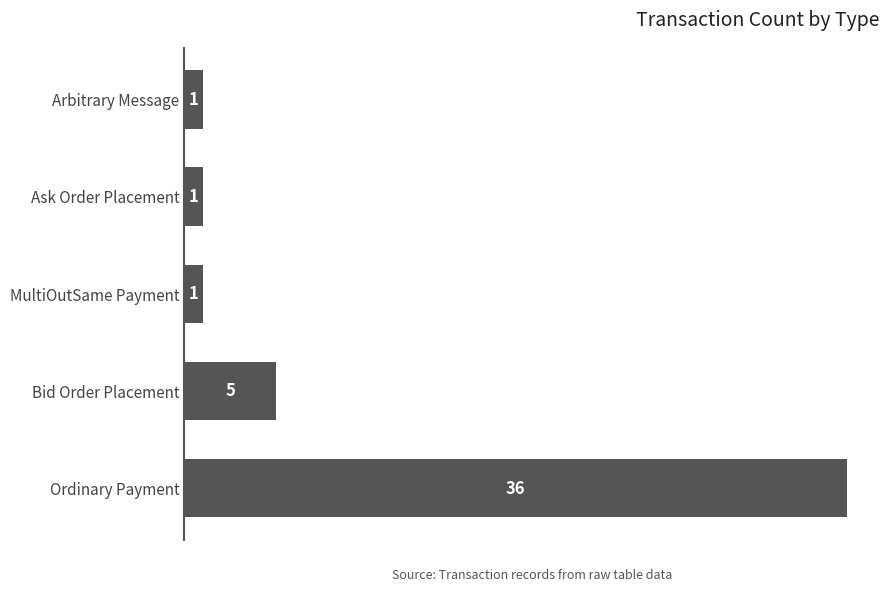

What is the average value?

9